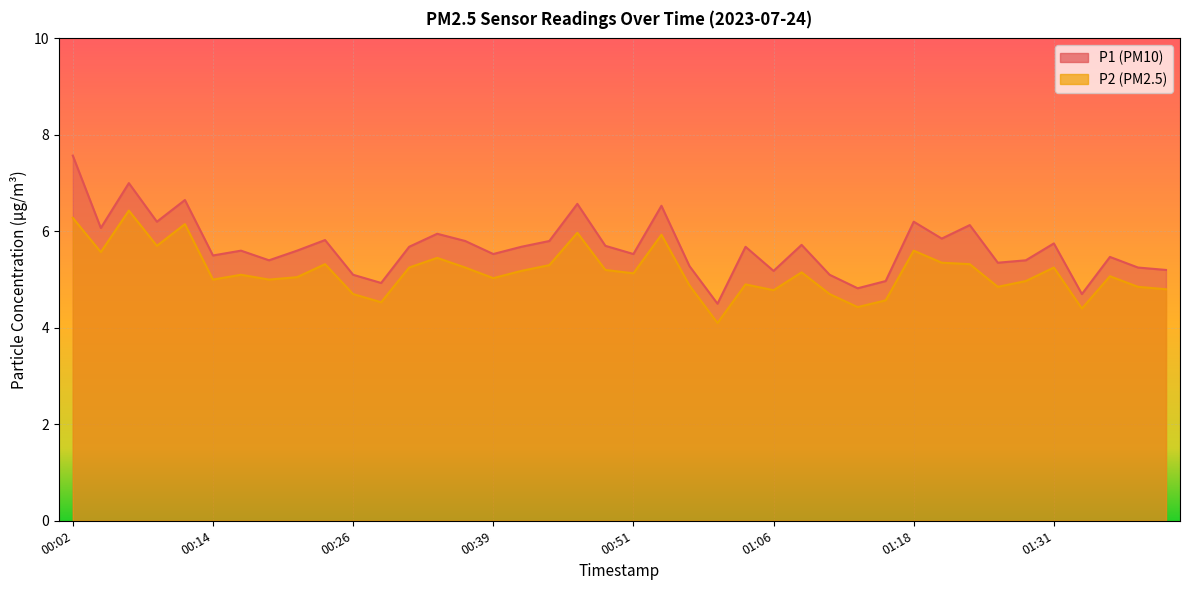

In P2, how many points are lower than both neighbors (excluding endpoints)?

12